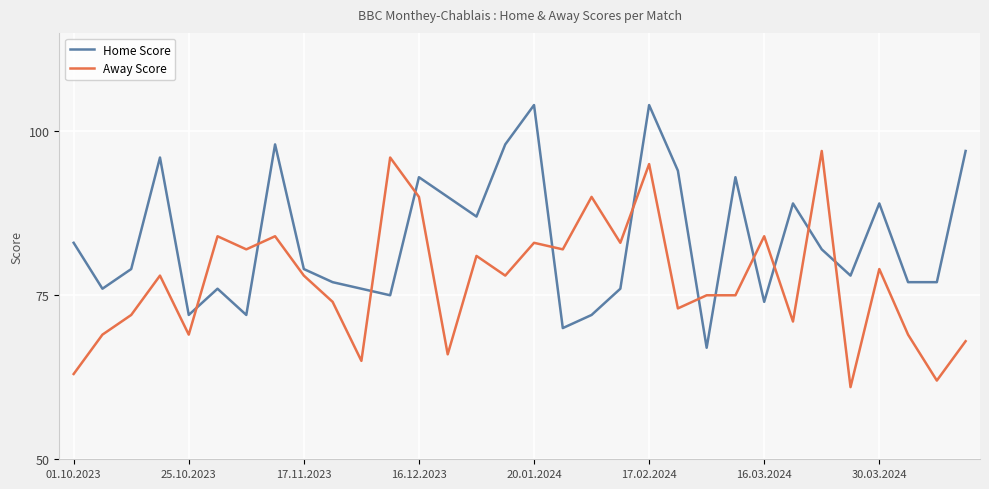

What are all the series names shown in the legend?

Home Score, Away Score